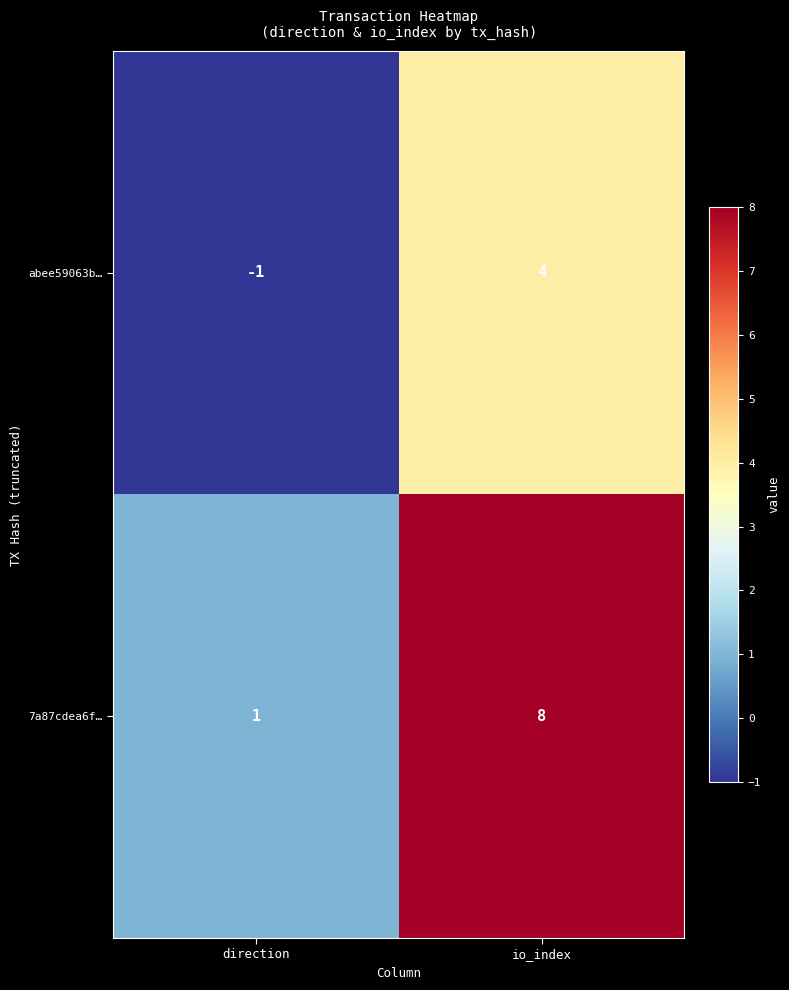

The 7a87cdea6f… series shows 0 at direction. True or false?

False